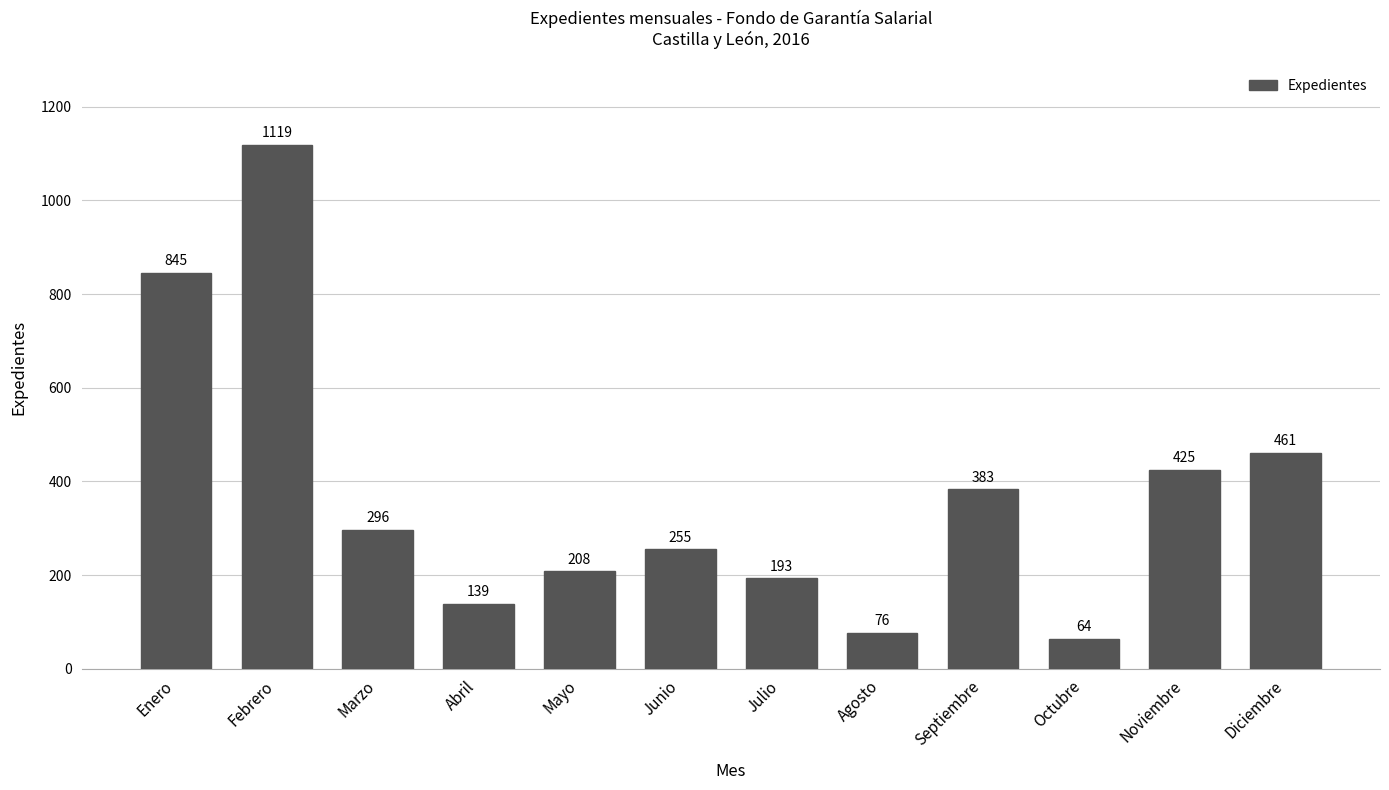

What value does the data have at Julio?

193